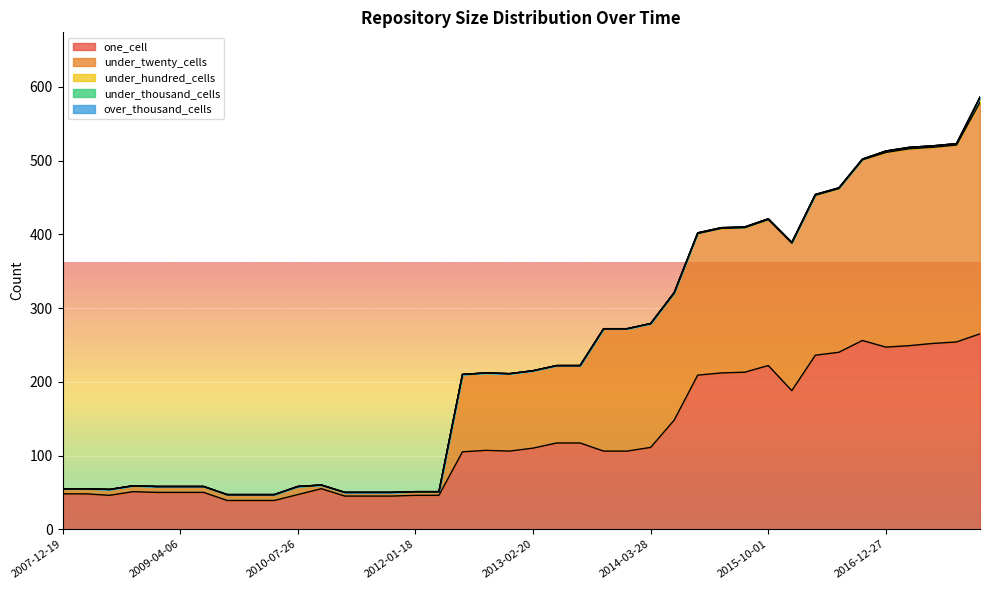

List the labels in order of under_twenty_cells value, smallest first.

2010-11-17, 2011-02-21, 2011-06-10, 2011-09-05, 2012-01-18, 2012-03-26, 2007-12-19, 2008-04-01, 2008-06-27, 2008-10-10, 2008-12-17, 2009-04-06, 2009-06-17, 2009-09-25, 2009-12-16, 2010-04-01, 2010-07-26, 2012-07-13, 2012-10-31, 2012-12-11, 2013-02-20, 2013-05-21, 2013-07-09, 2013-09-10, 2013-12-20, 2014-03-28, 2014-09-08, 2015-01-19, 2015-04-09, 2015-07-03, 2015-10-01, 2016-01-04, 2016-04-05, 2016-07-04, 2016-10-07, 2016-12-27, 2017-07-24, 2017-04-12, 2017-10-12, 2017-12-22